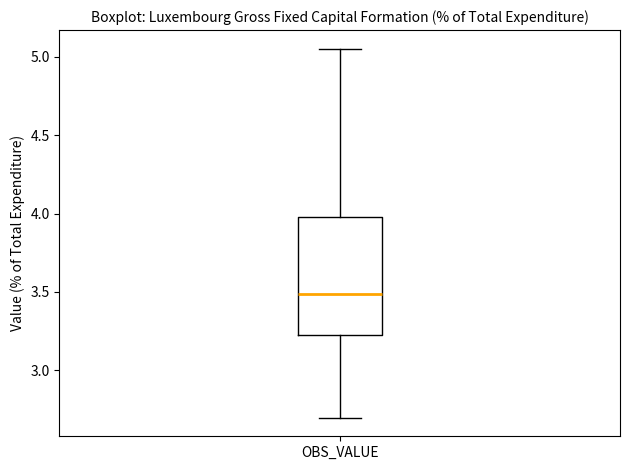

Read this box plot against the y-axis: the position of the median line, the range covered by the box, and the ends of both whiskers. The values are not printed on the chart, so give them approximately, as read against the axis.

median 3.50, box 3.20 to 4.00, whiskers 2.70 to 5.05